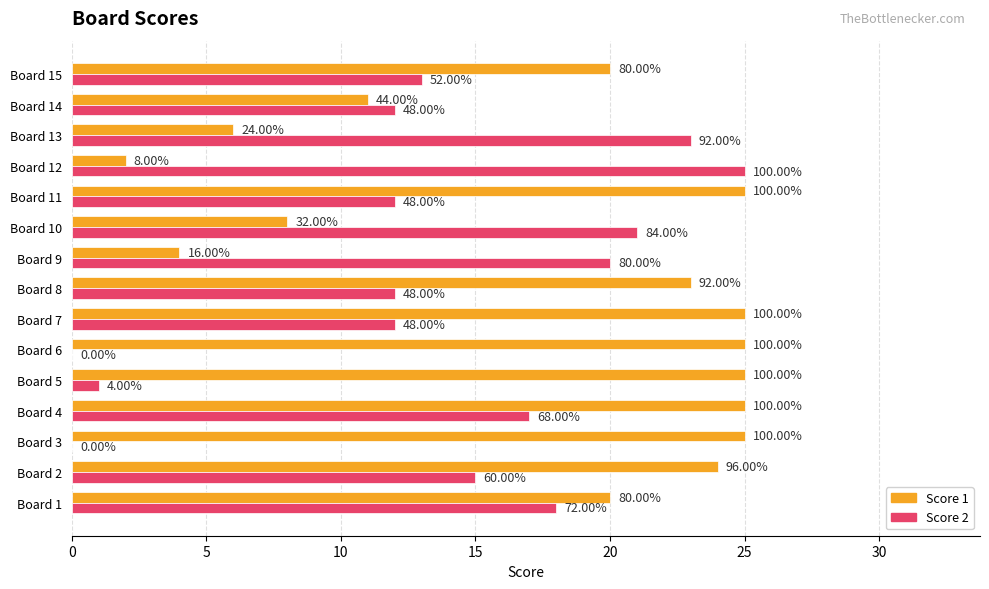

List the series in order of their peak value, highest first.

Score 1, Score 2